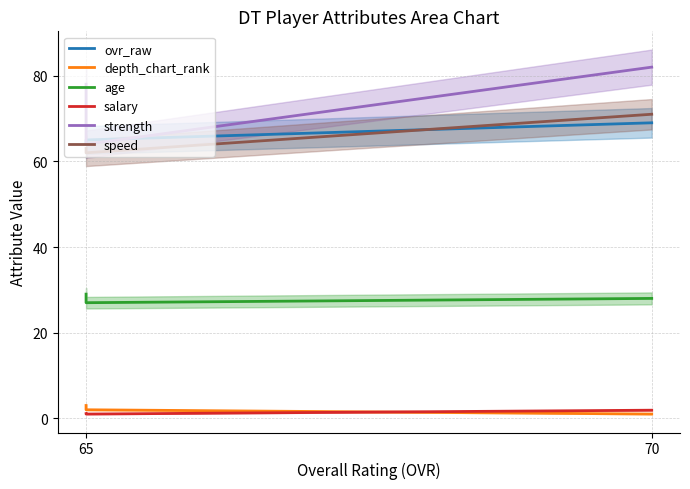

How many lines are shown in the chart?

6